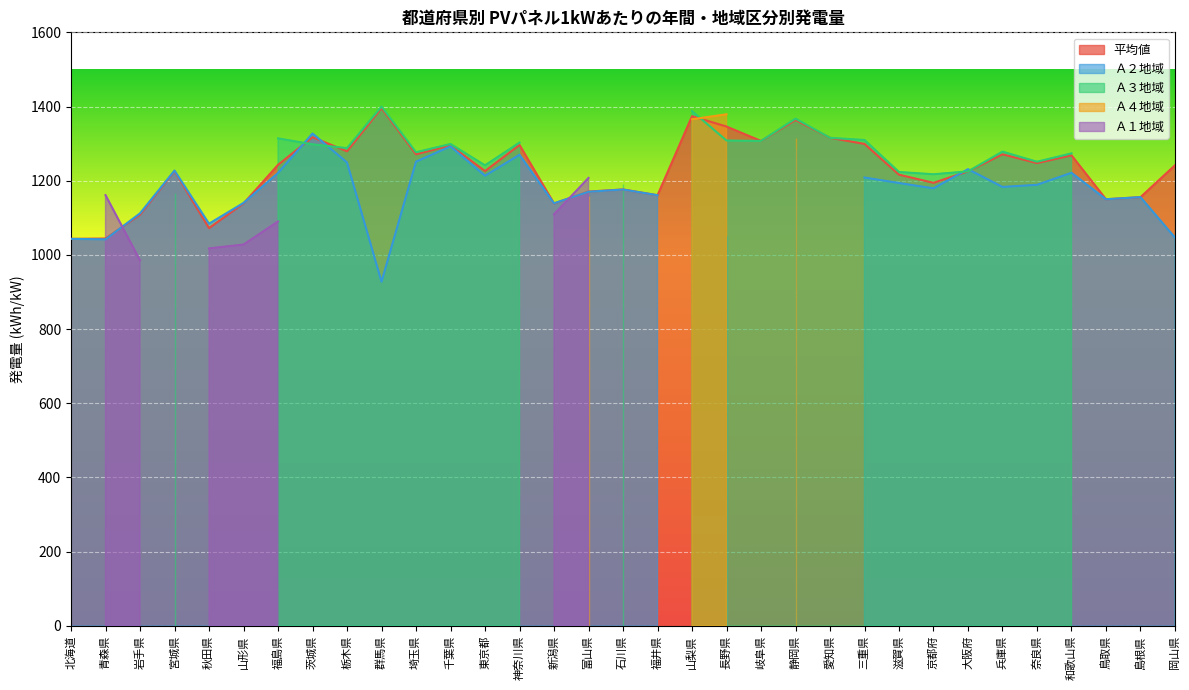

What is the lowest value of the 平均値 series?

1043.2